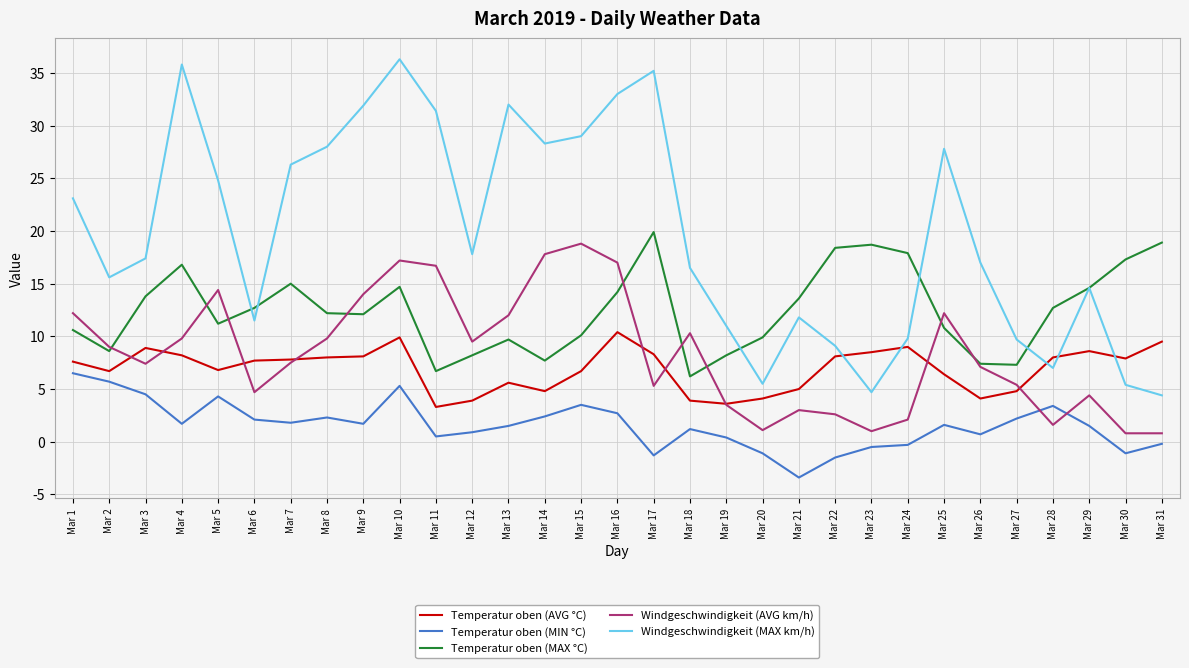

True or false: Temperatur oben (MIN °C) has a value of 5.6 at Mar 28.

False